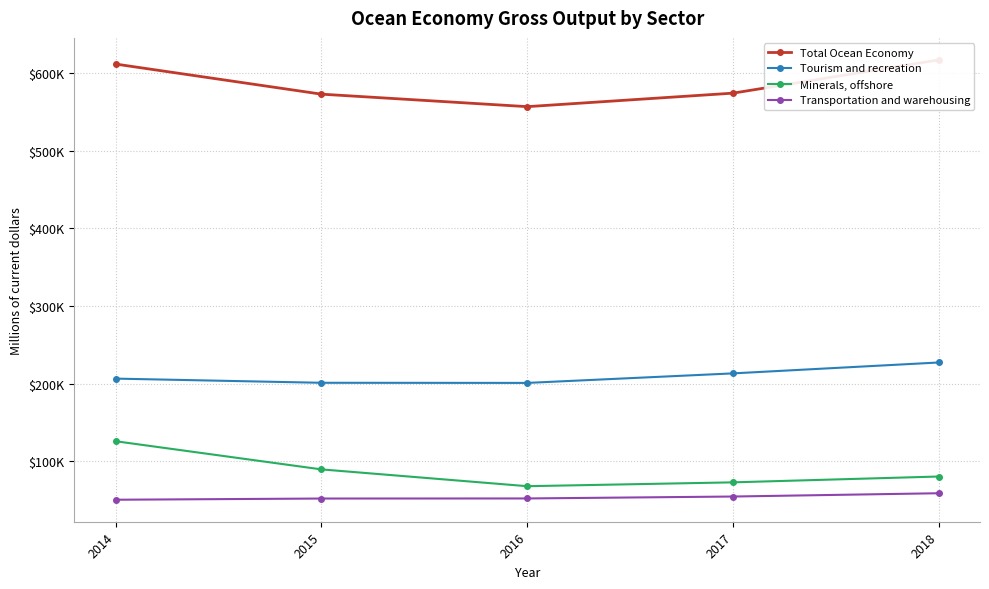

What is the approximate value of Transportation and warehousing at 2015, to the nearest 100?

52000